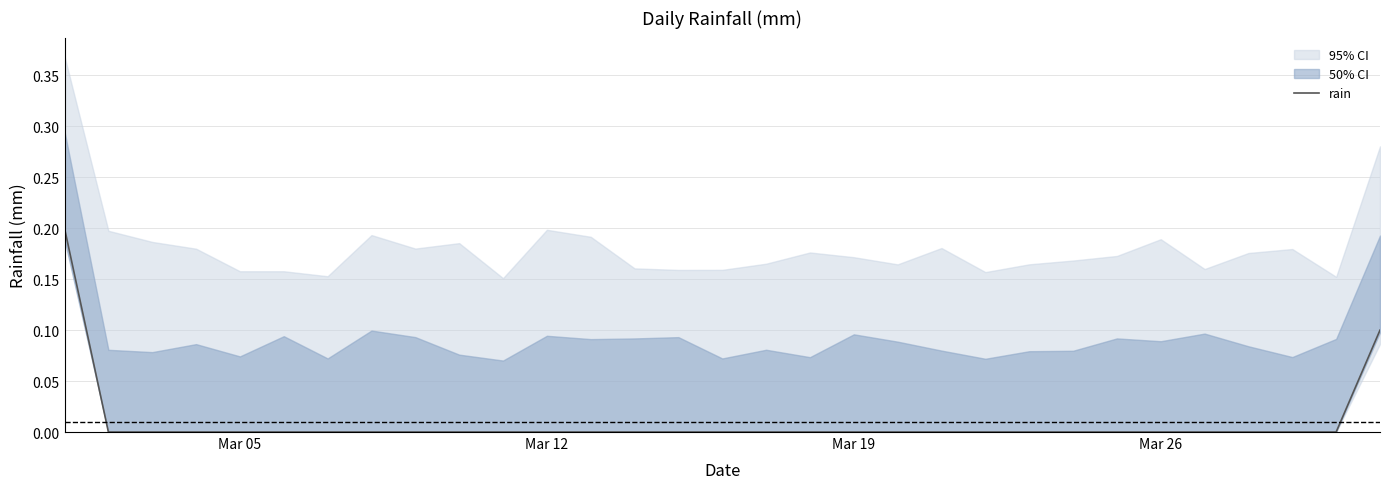

At which category does the chart reach its minimum across all series?

Mar 12